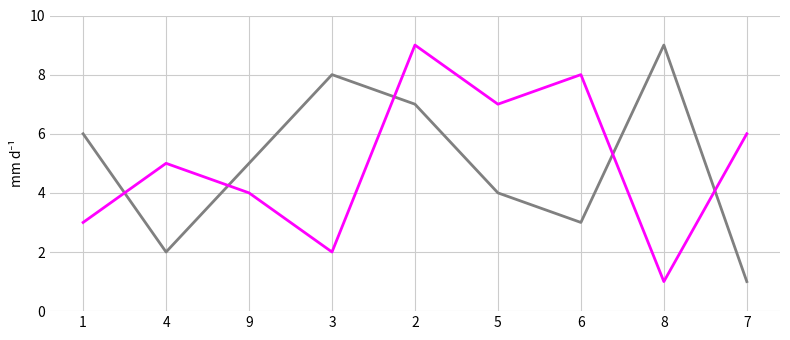

What is the maximum value shown in the chart?

9